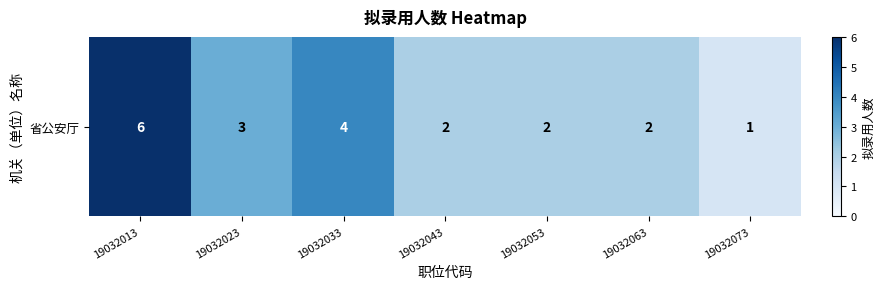

Count the number of categories in the chart.

7